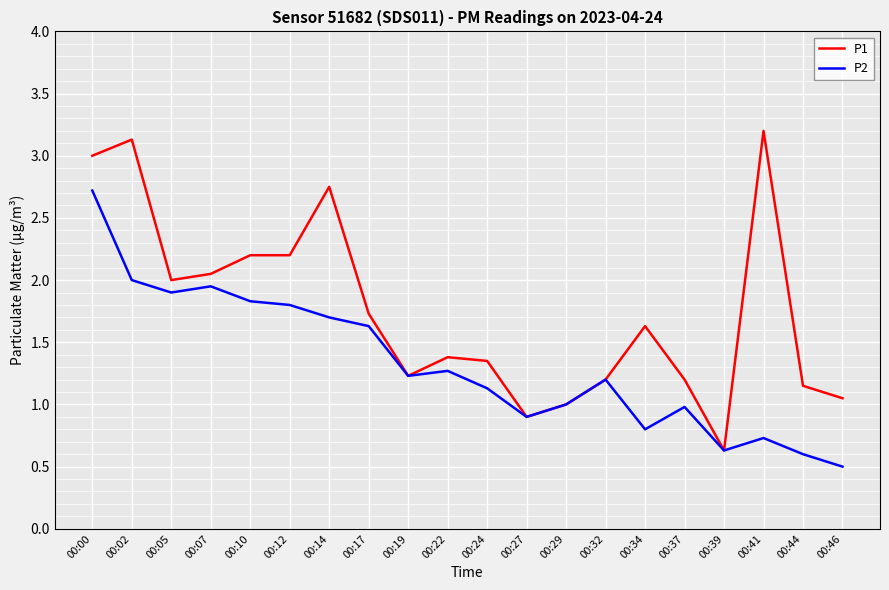

At which category is the sum across all series the highest?

00:00